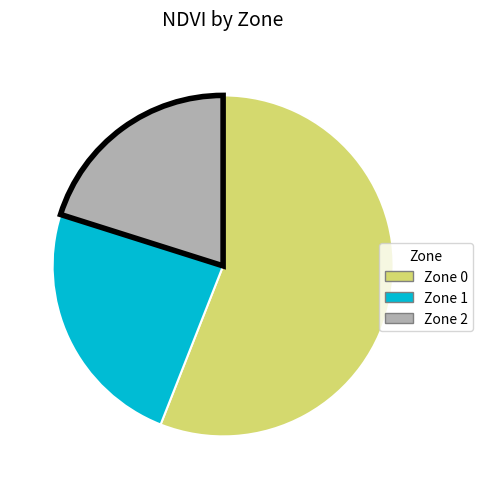

Is it true that Zone 2 is 20% of the pie?

True